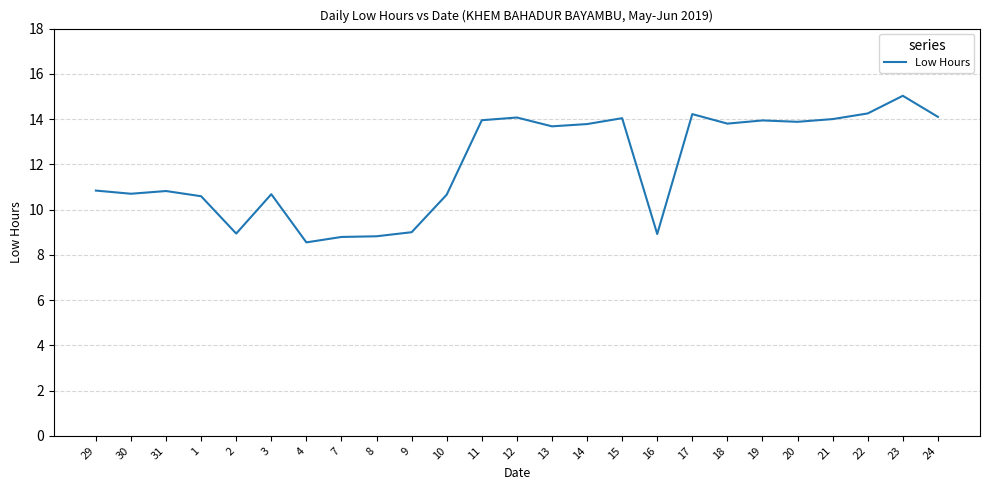

Which category has the highest value across all series?

23